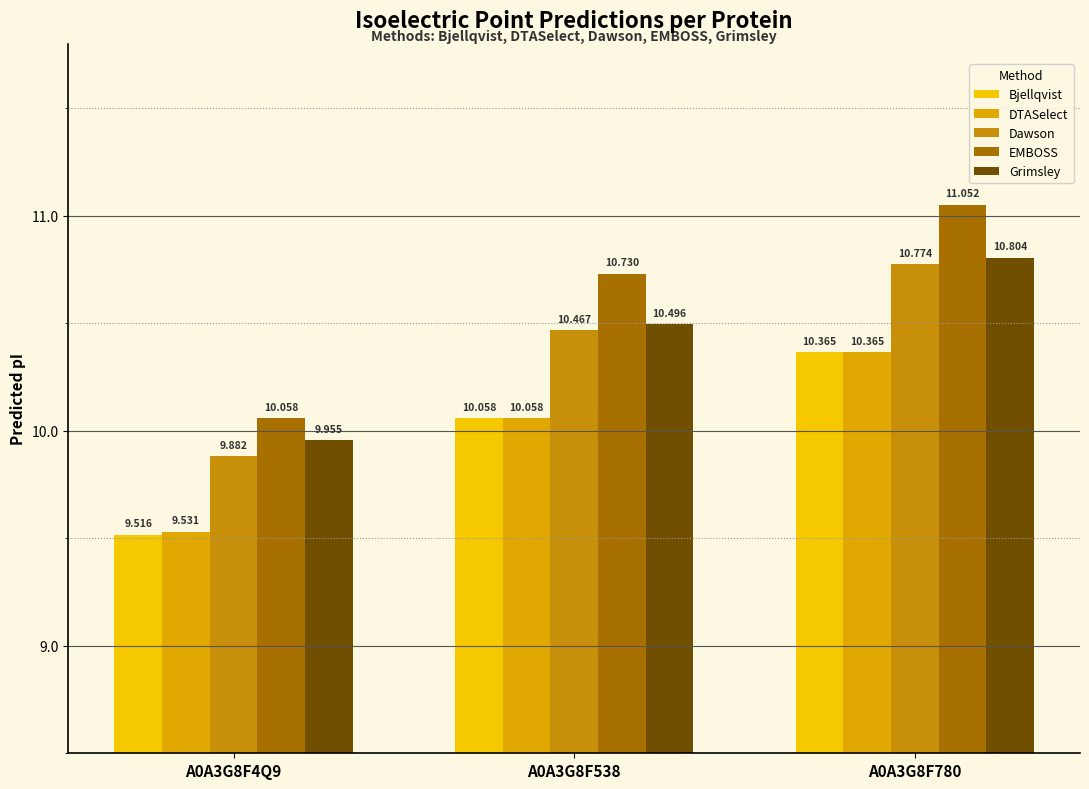

Between A0A3G8F4Q9 and A0A3G8F538, which is larger?

A0A3G8F538